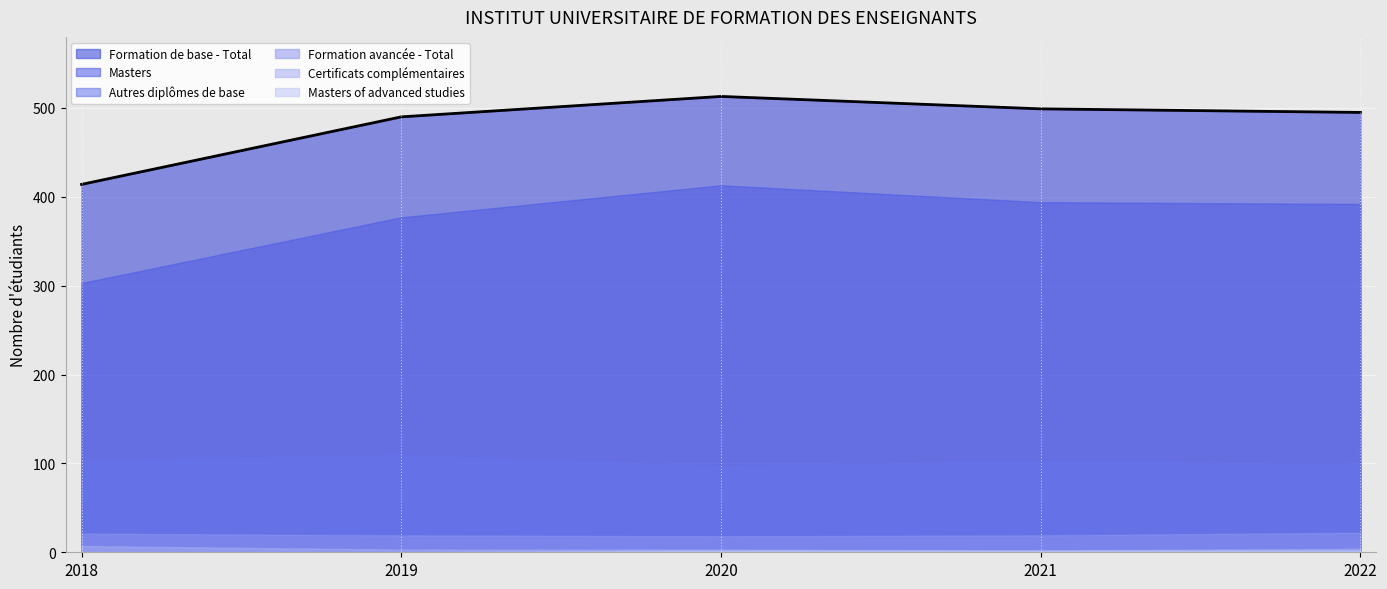

What is the average value of the Masters of advanced studies series?

1